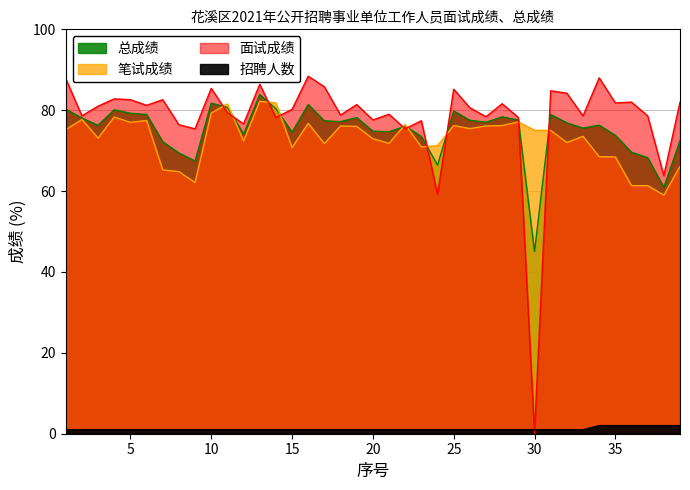

The value of 招聘人数 at 30 is 1.4. True or false?

False